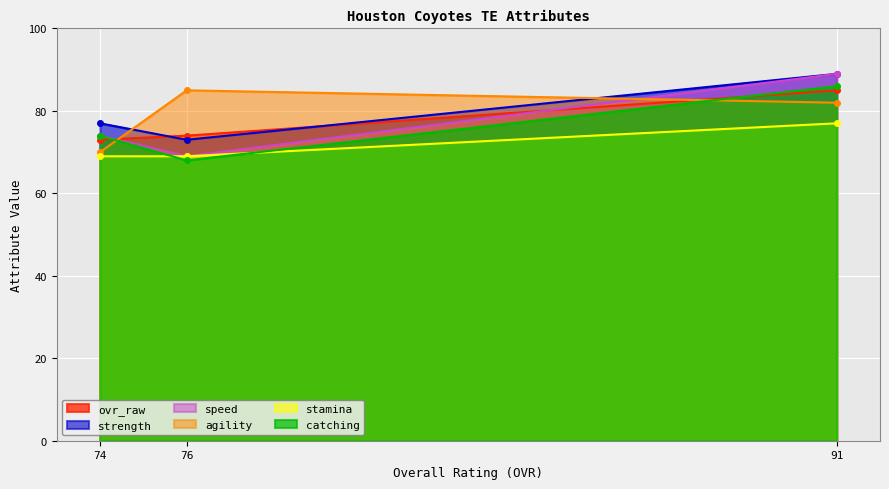

What is the difference between the maximum and minimum values in the agility series?

15